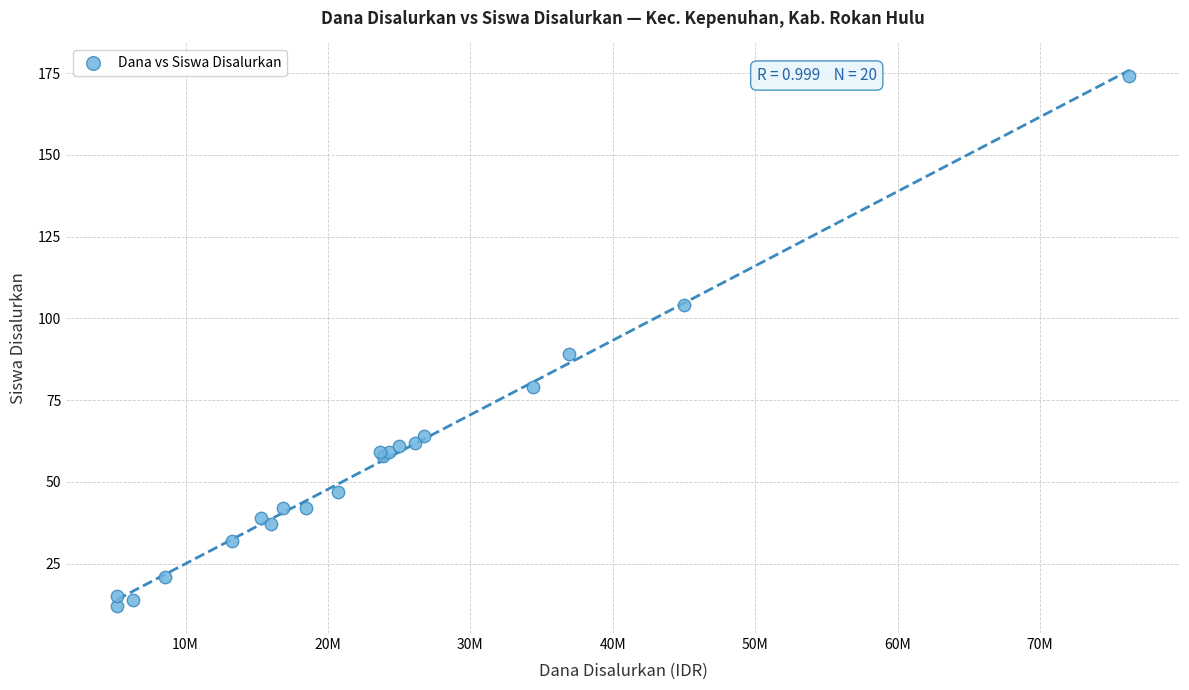

What Y value in the scatter plot is closest to 93?

89